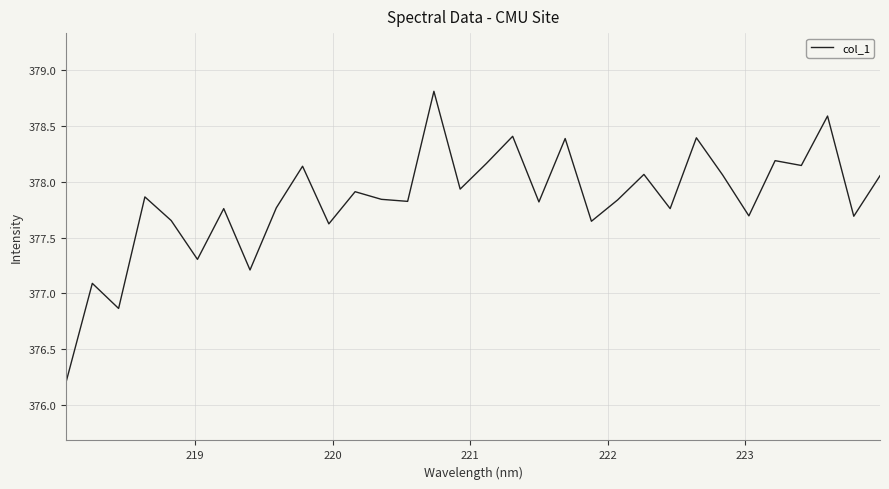

What is the smallest value displayed?

376.2